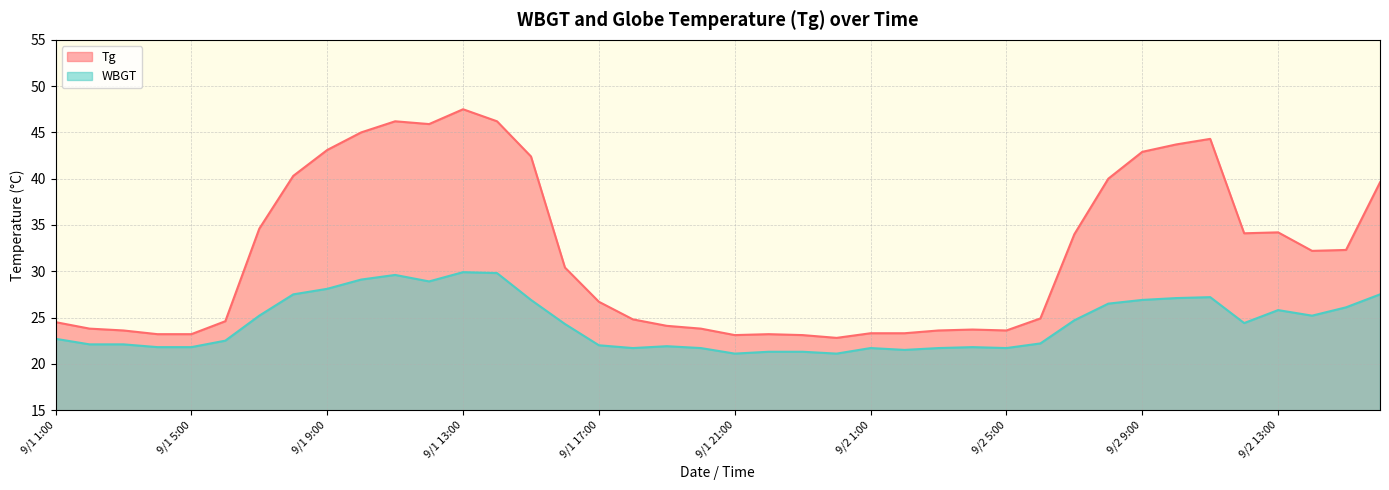

The value of Tg at 9/2 2:00 is 23.3. True or false?

True